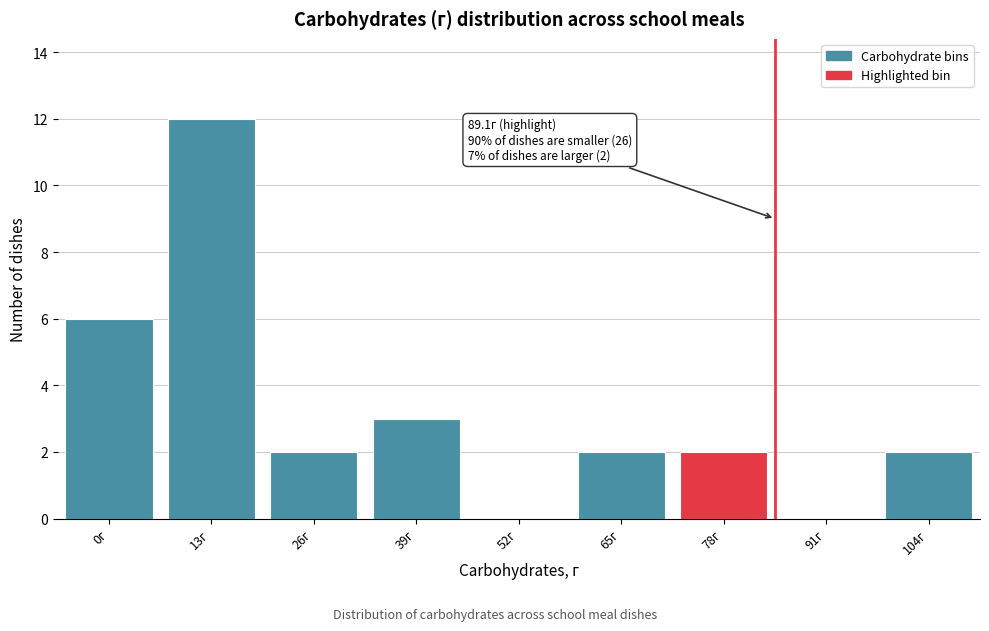

Reading left to right, what are all the values shown in this chart?

0г=6	13г=12	26г=2	39г=3	52г=0	65г=2	78г=2	91г=0	104г=2